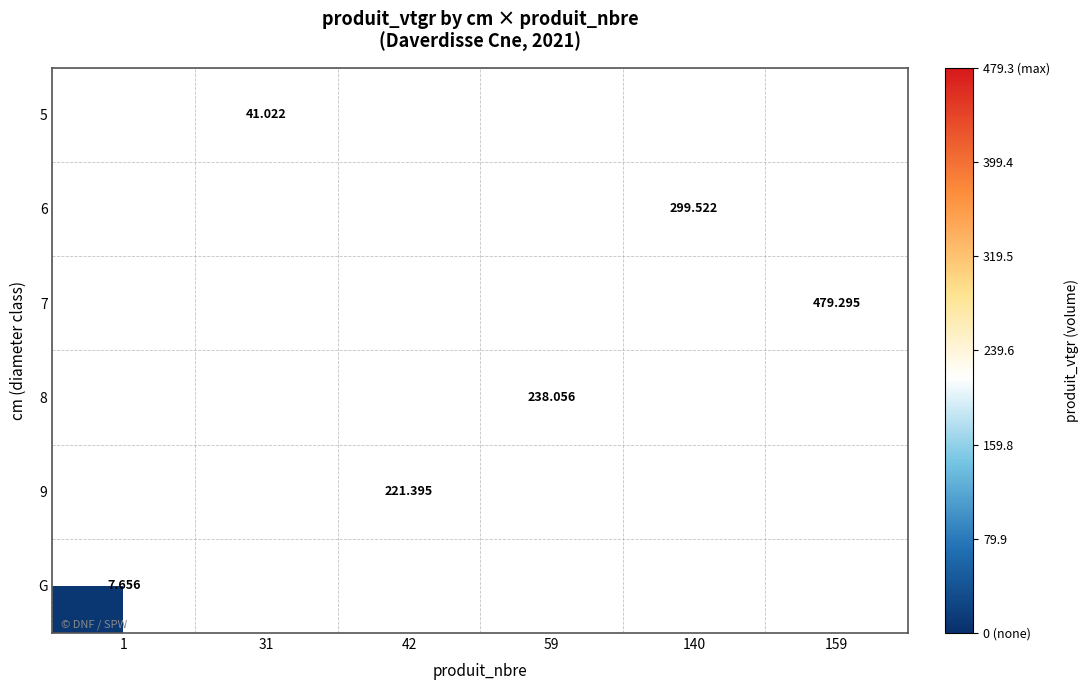

How many values in 7 are above zero?

1